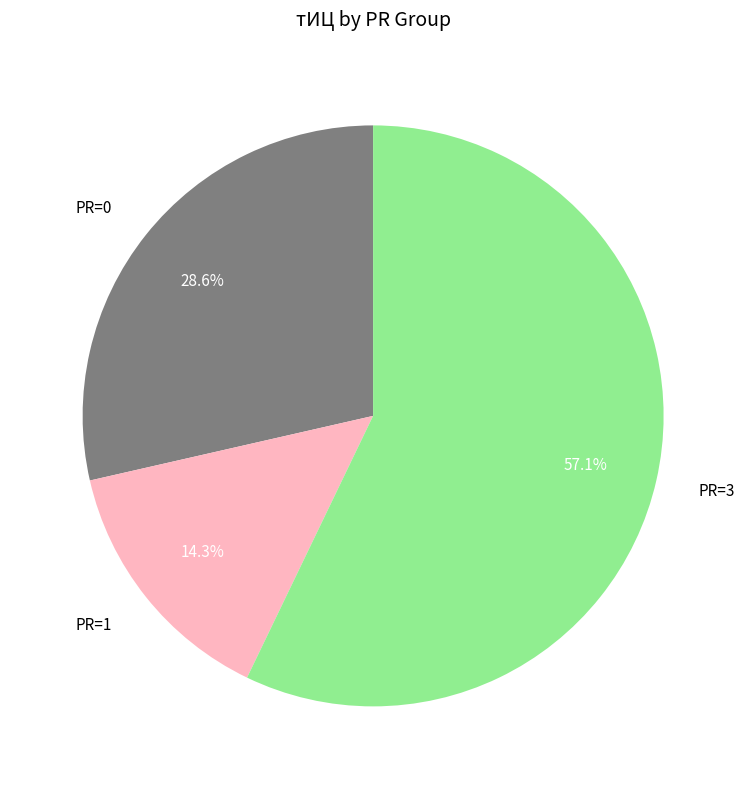

How many slices are in this pie chart?

3